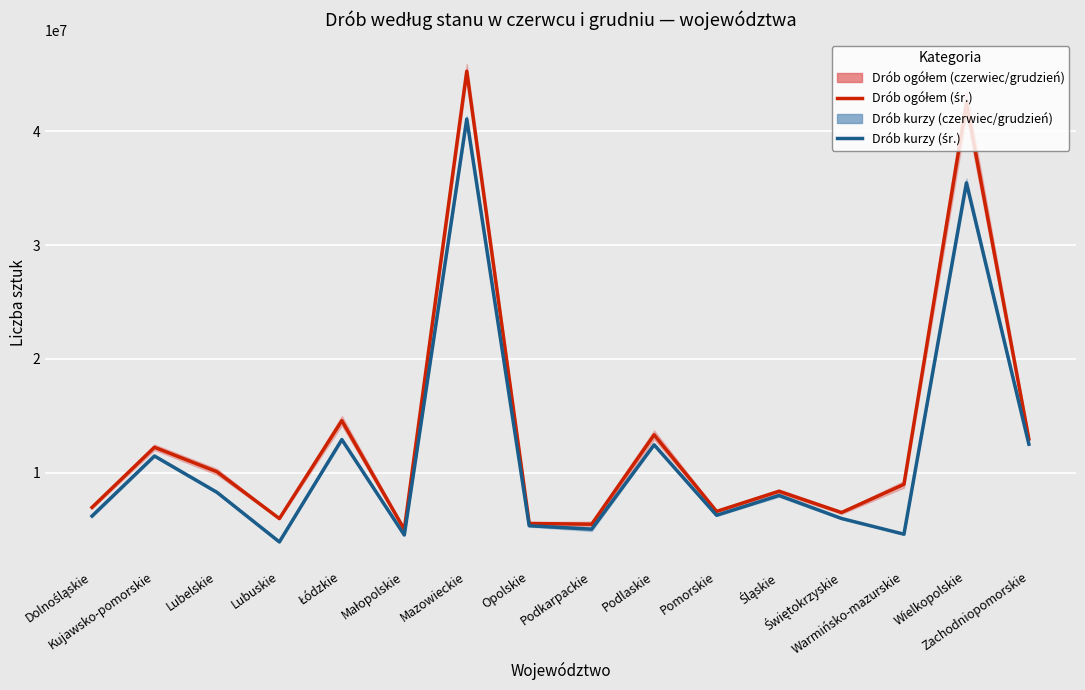

What is the lowest value of the Drób ogółem (śr. czerwiec/grudzień) series?

5018196.5